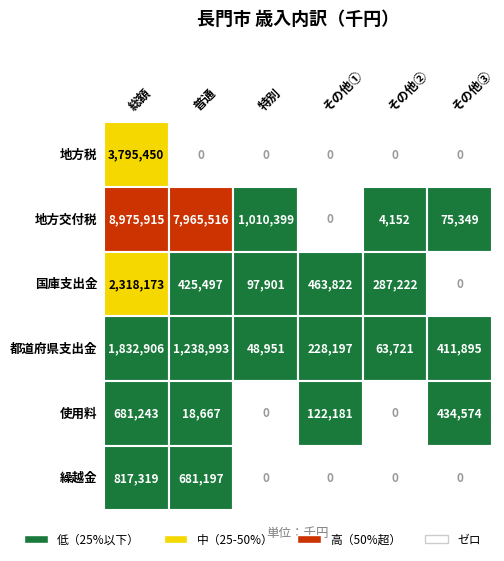

Where is 国庫支出金 nearest to the value 1159086?

3